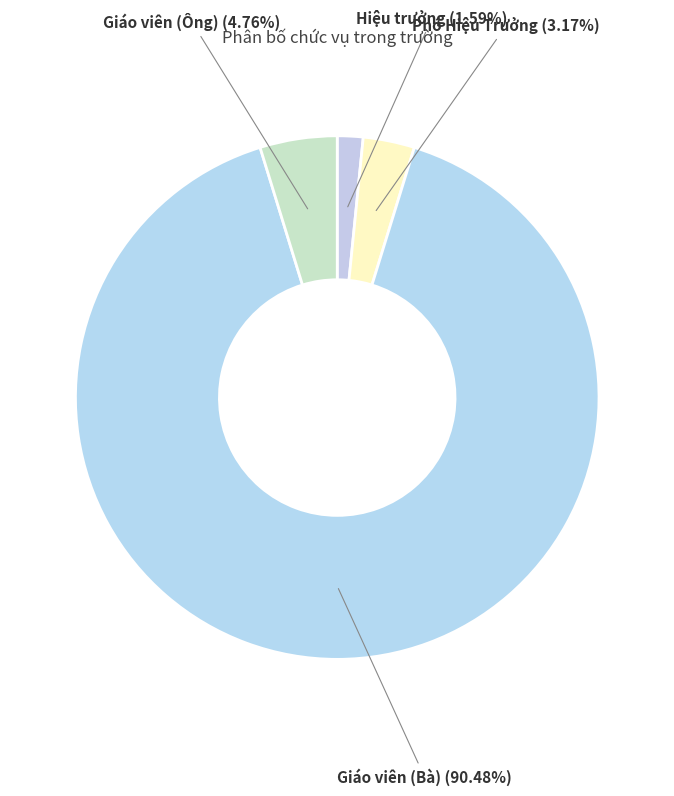

Is there any slice that represents more than half of the pie?

Yes